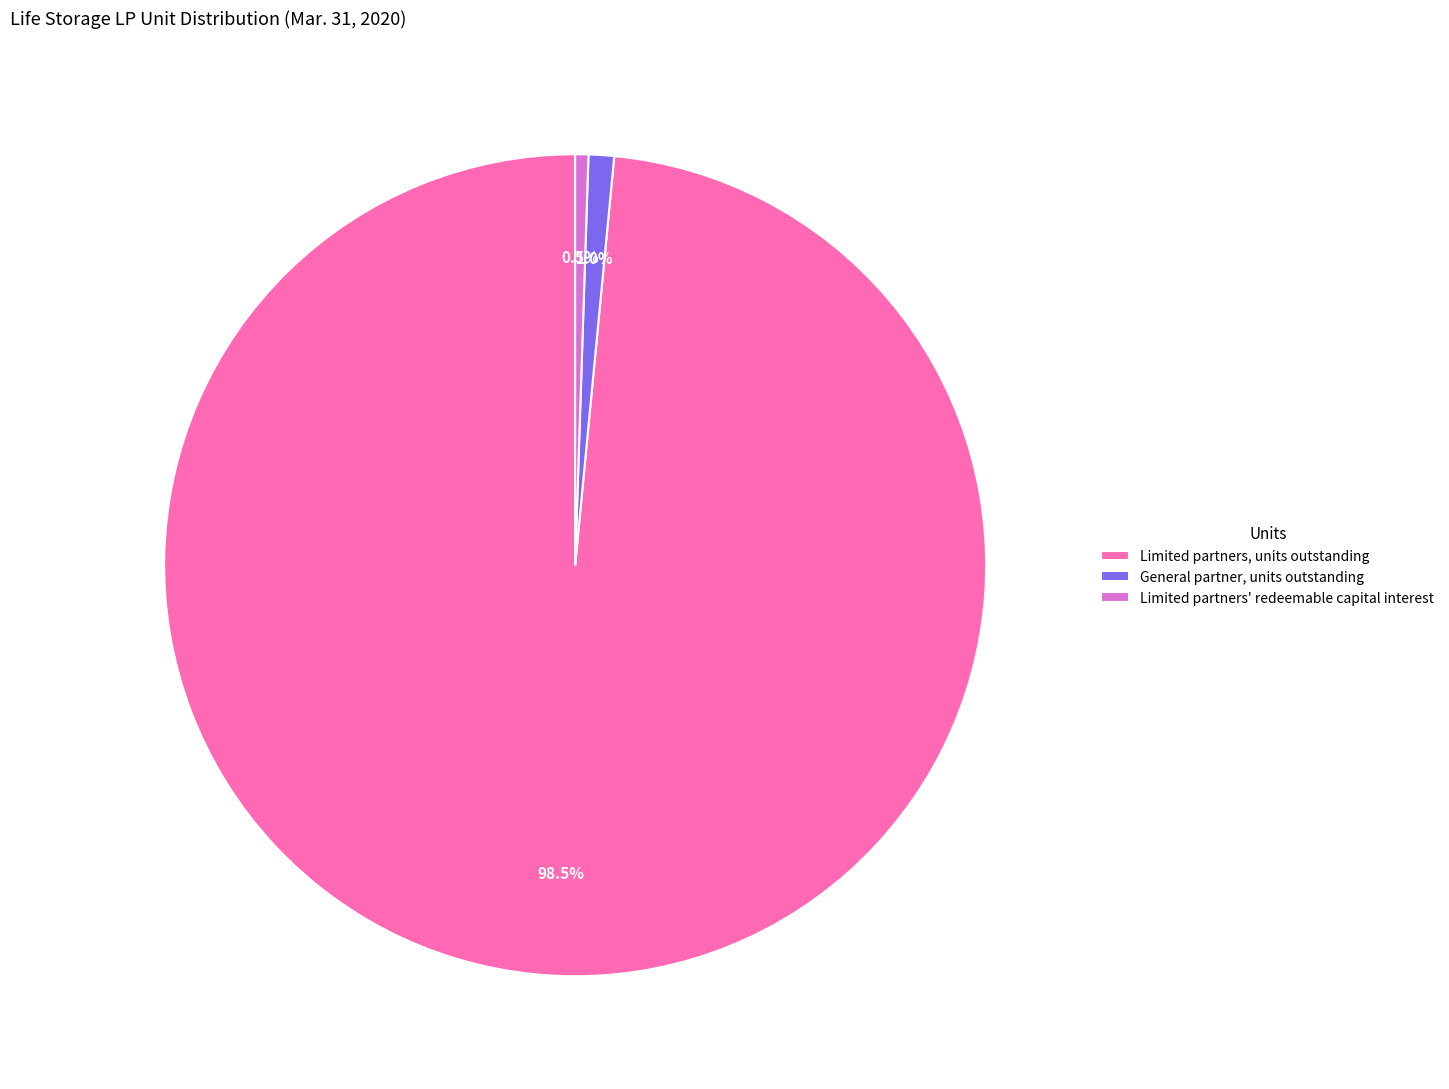

To the nearest percent, what percentage of the pie is General partner, units outstanding?

1%